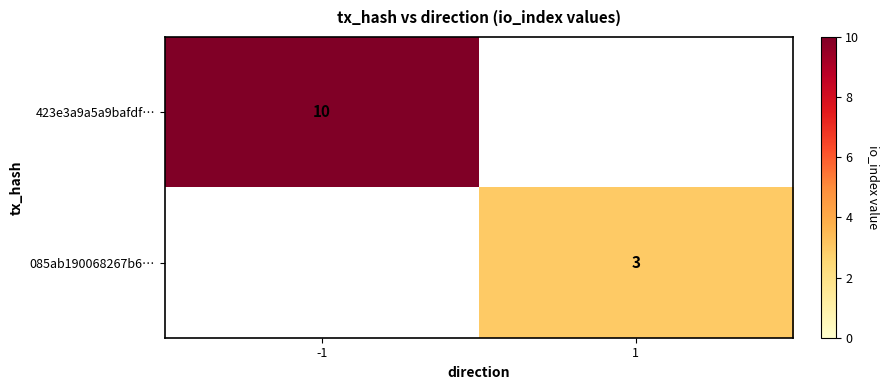

At how many categories does at least one series exceed 5?

1